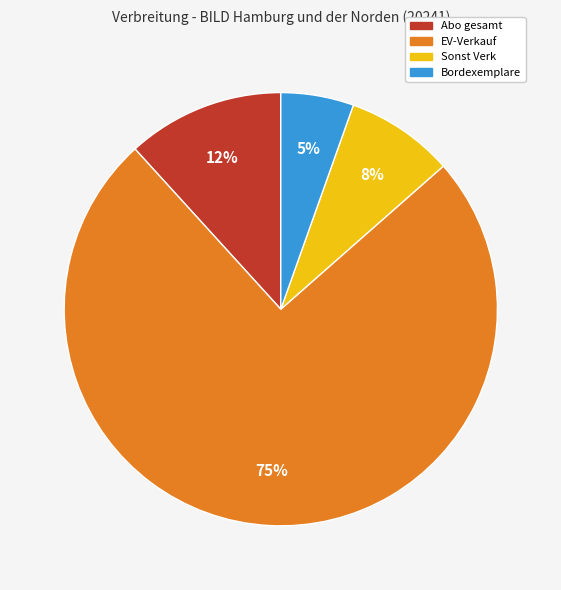

To the nearest percent, what is the combined percentage of Sonst Verk and EV-Verkauf?

83%